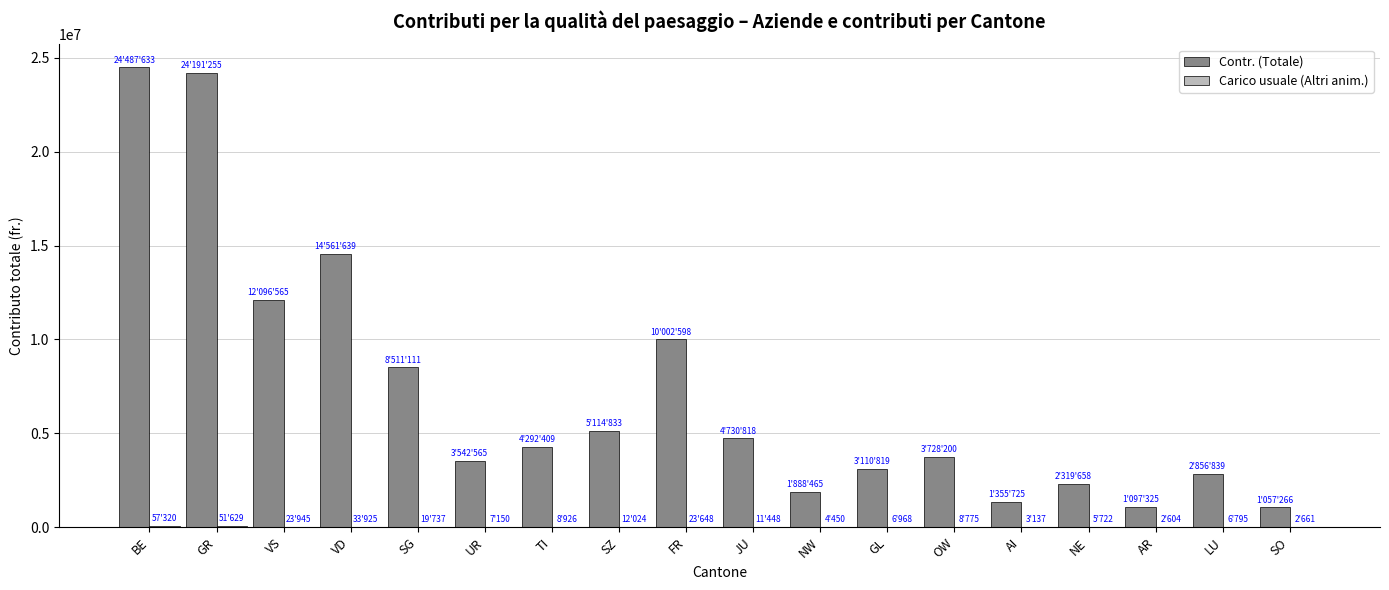

How many groups of bars are there?

18